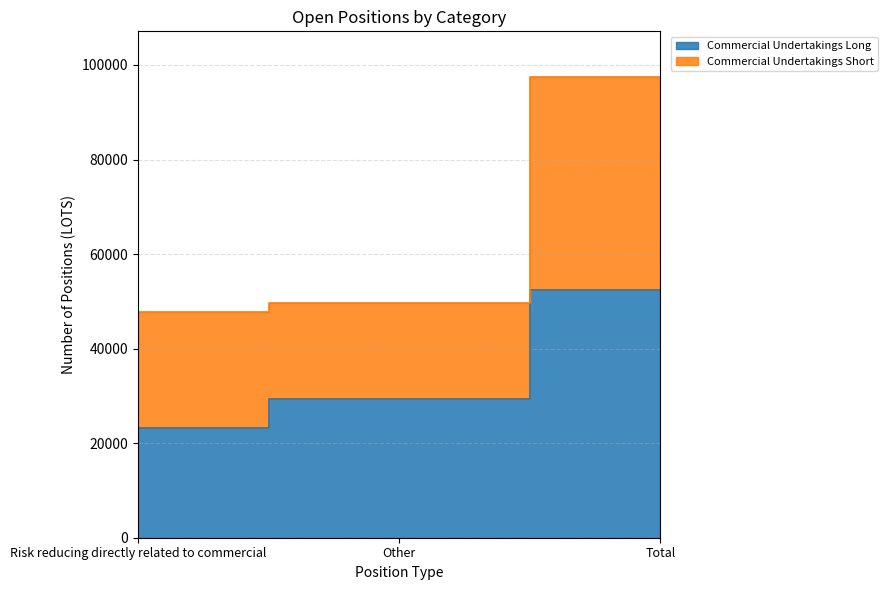

List the series in order of their overall mean, highest first.

Commercial Undertakings Short, Commercial Undertakings Long